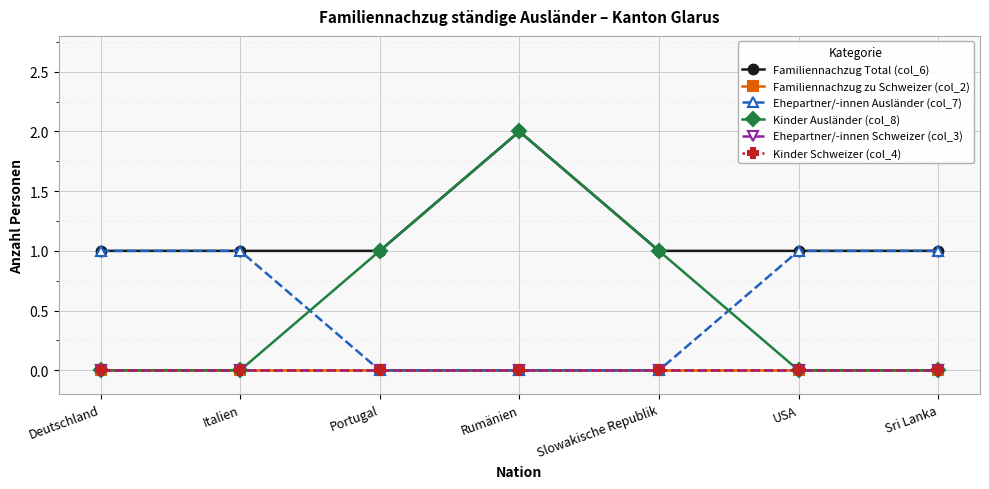

What is the label of the 2nd point from the left?

Italien